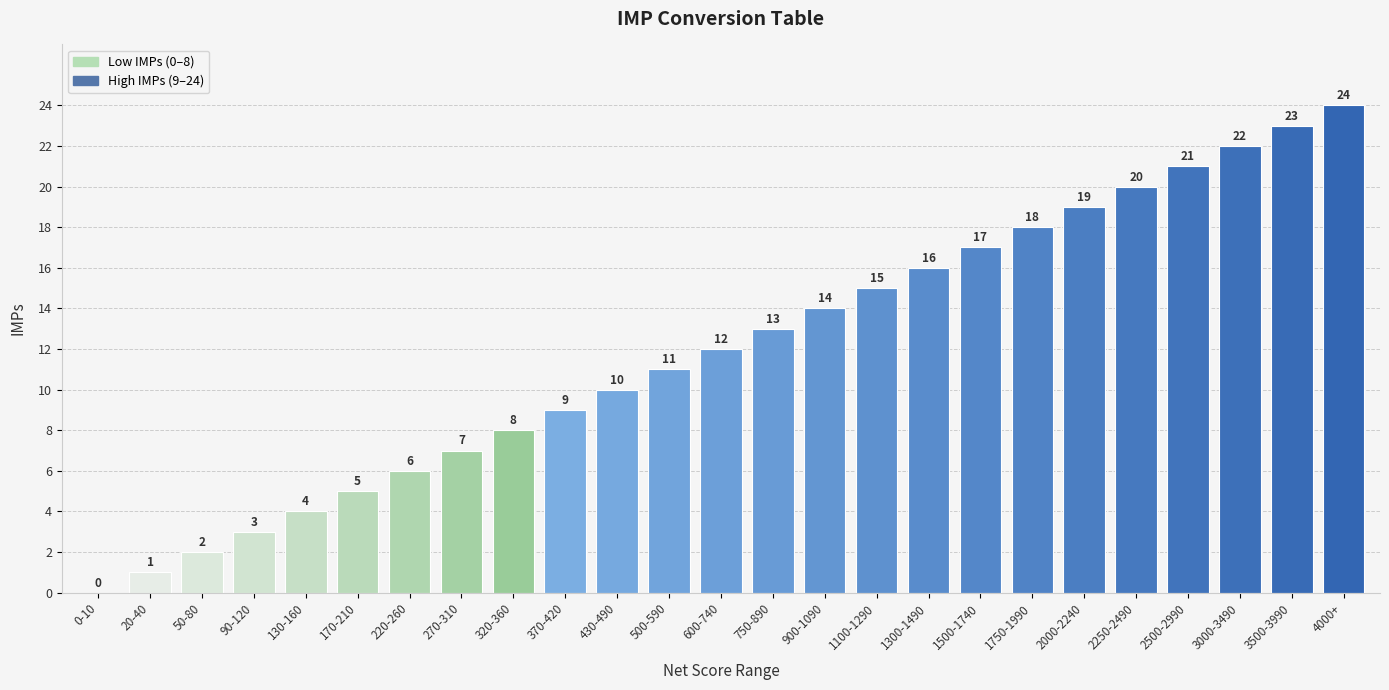

Reading left to right, what are all the values shown in this chart?

0	1	2	3	4	5	6	7	8	9	10	11	12	13	14	15	16	17	18	19	20	21	22	23	24